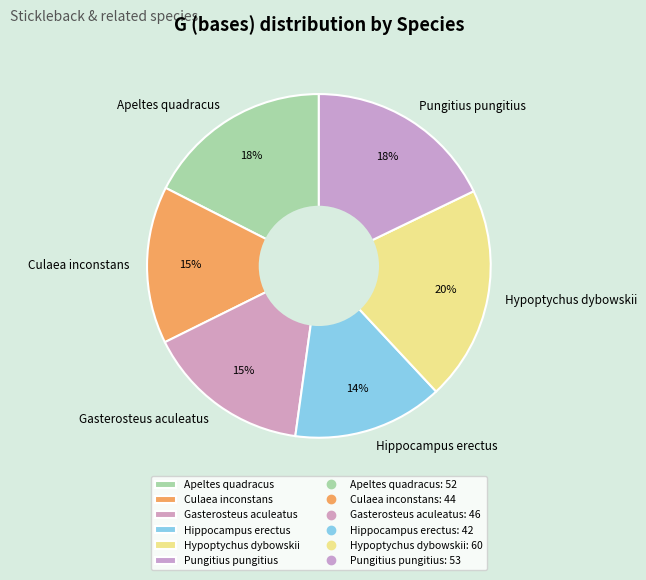

Is it true that Hippocampus erectus is 24% of the pie?

False